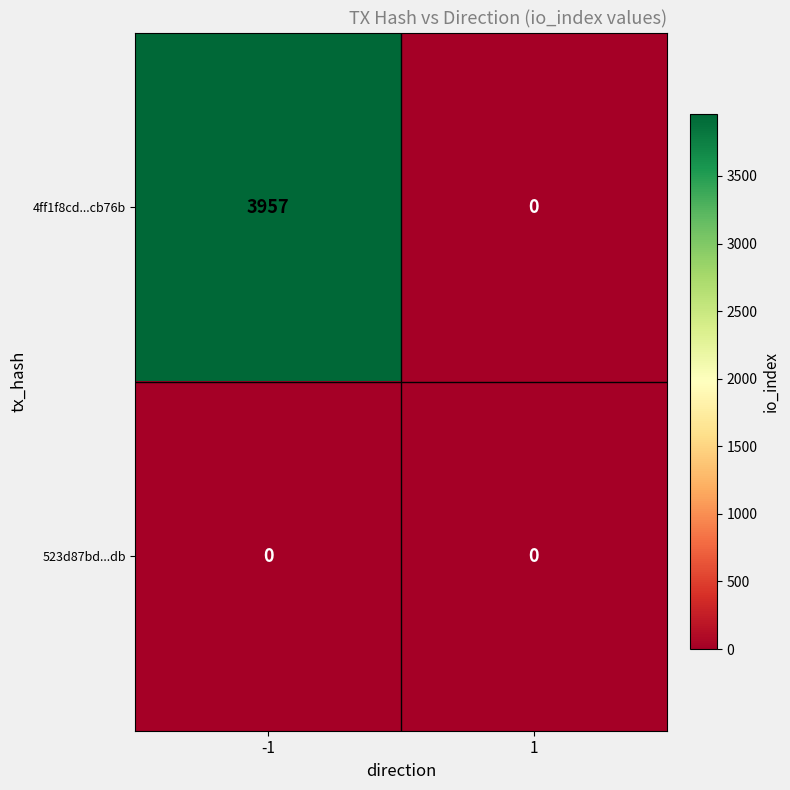

What is the difference between the highest and lowest values at -1?

3957